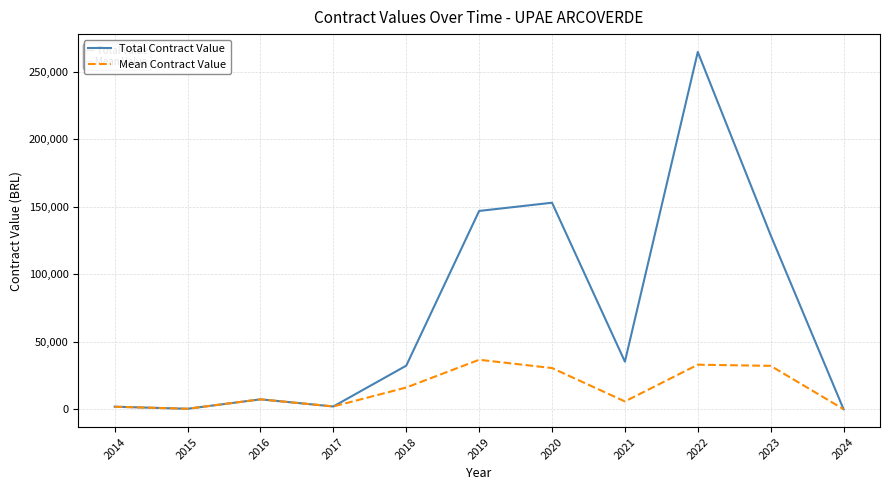

What is the greatest value displayed?

264791.9